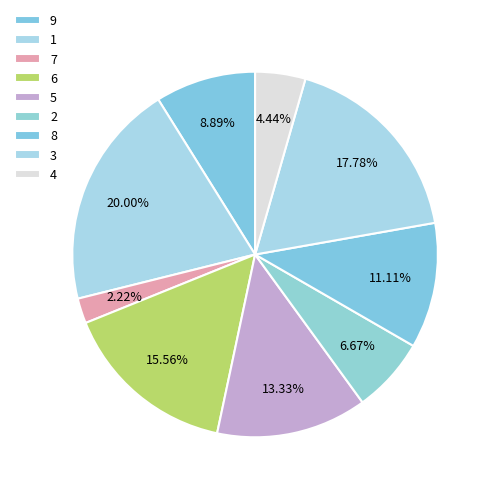

Count the number of slices in the pie.

9